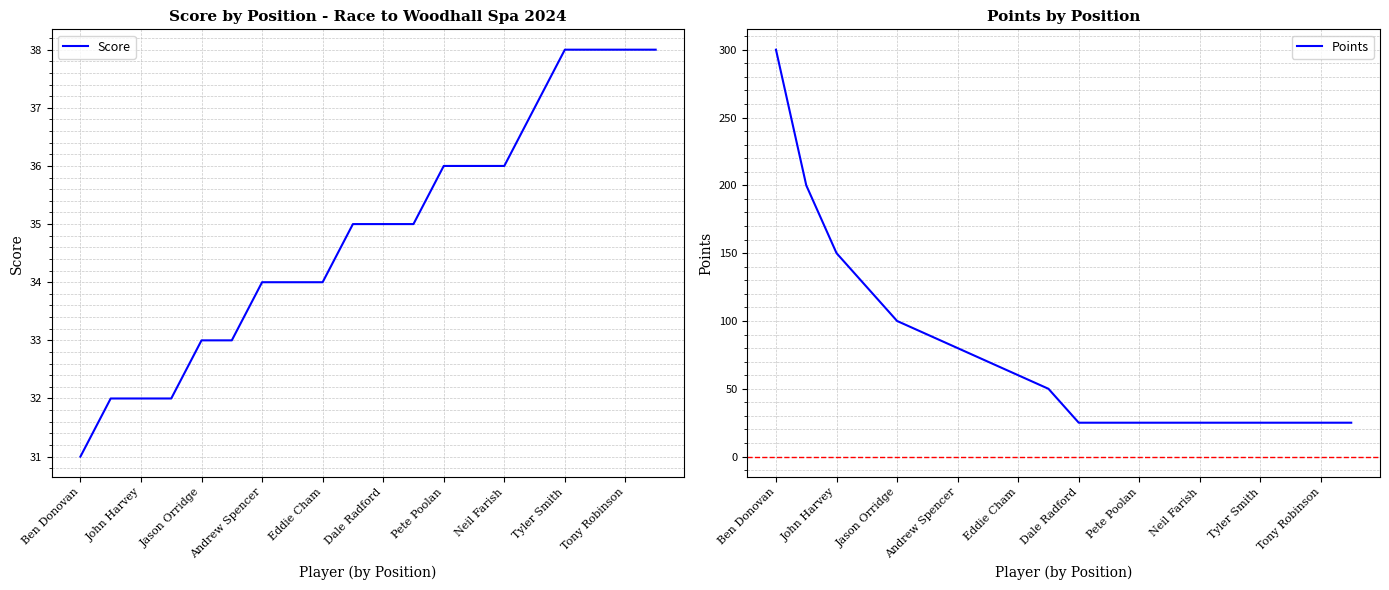

How many data points in Score are less than 35?

9